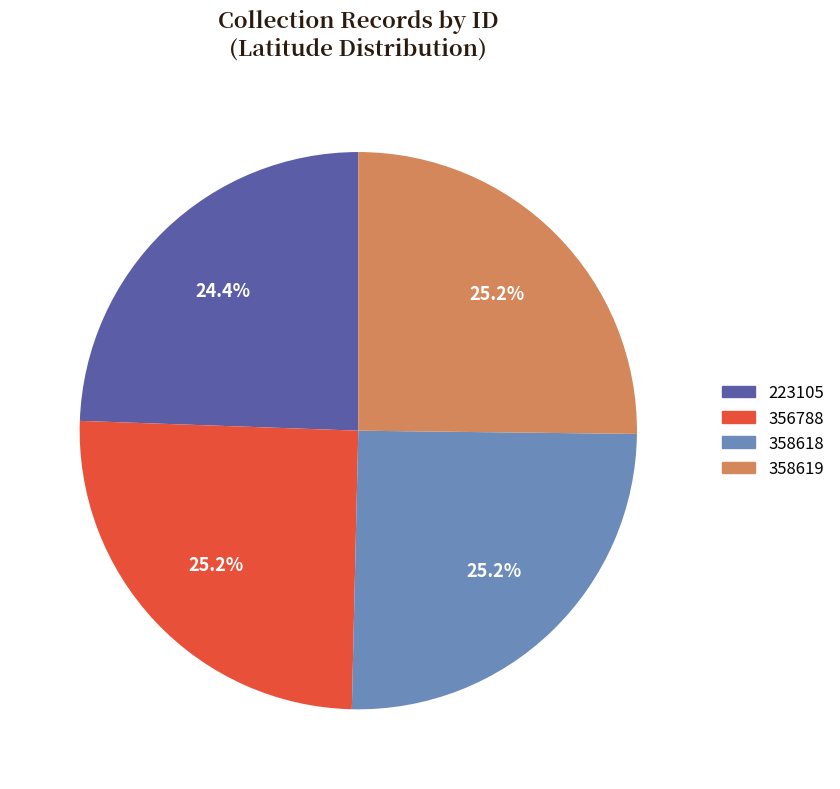

To the nearest percent, what is the combined percentage of 223105 and 358619?

50%